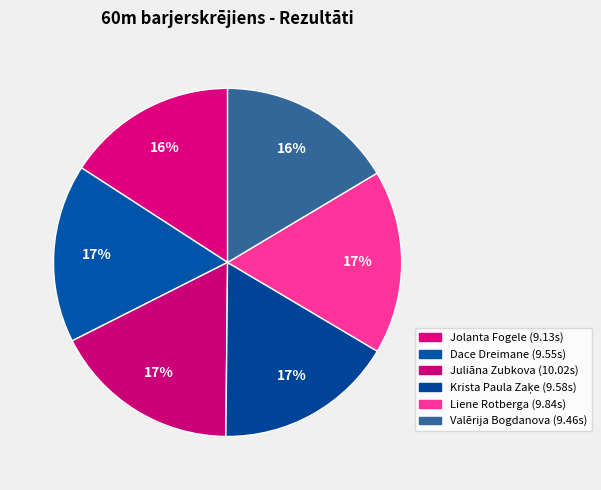

How many slices are in this pie chart?

6